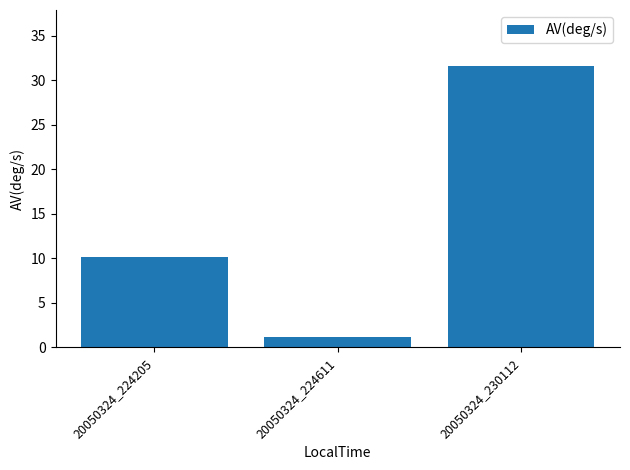

How many data points are less than 10?

1